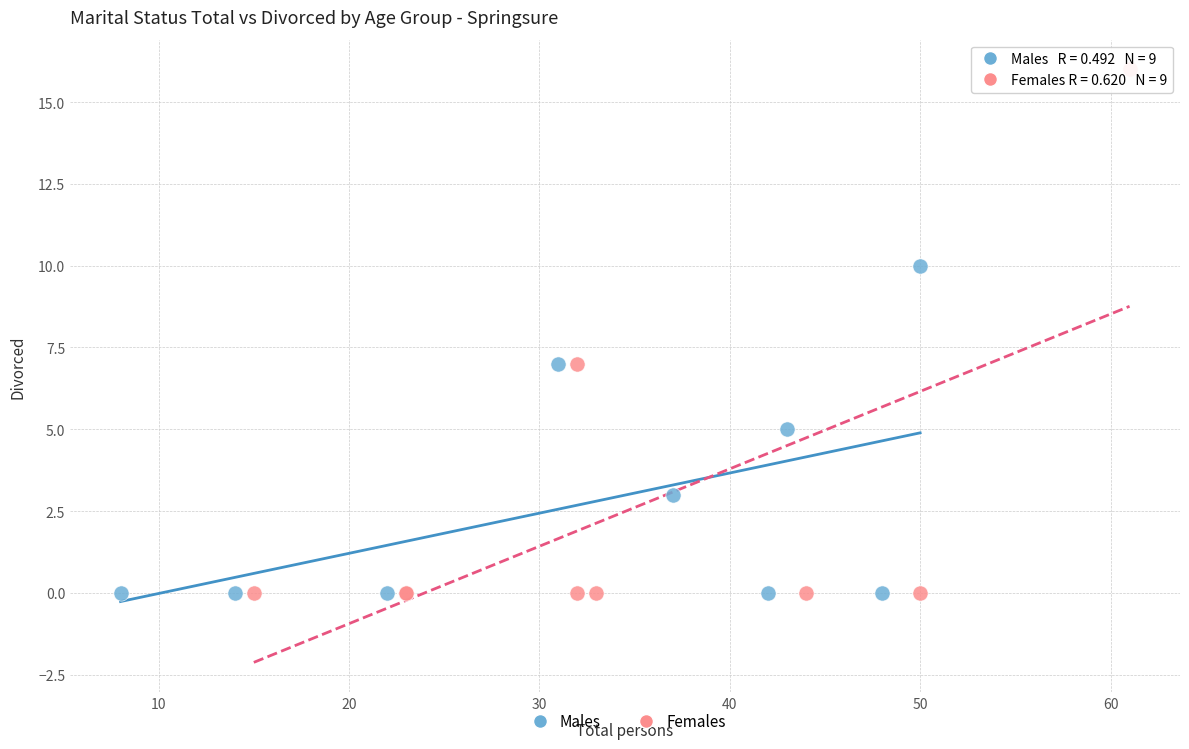

What are all the series names shown in the legend?

Males, Females